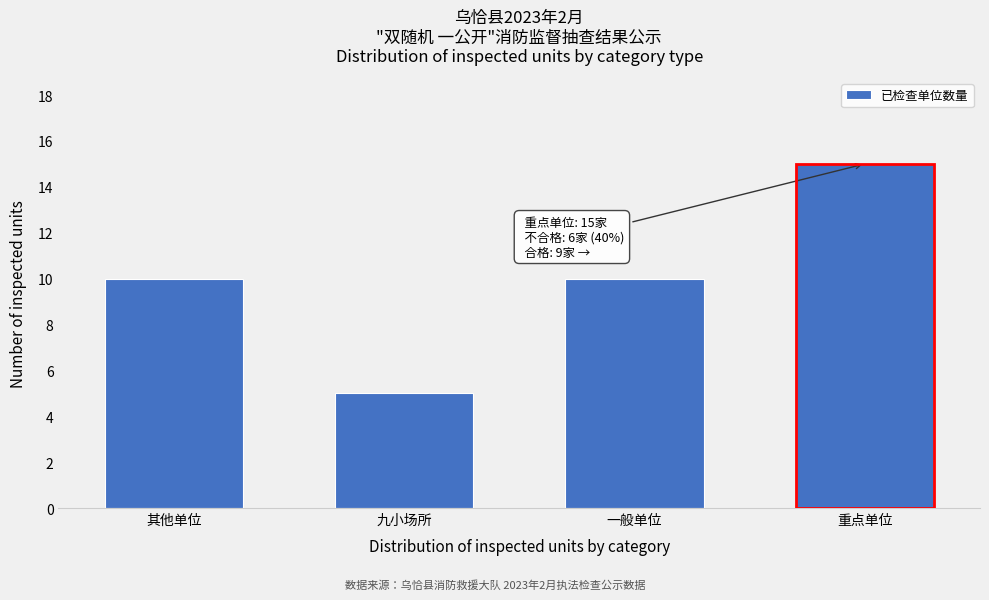

Reading left to right, list all the values displayed in this chart.

其他单位=10	九小场所=5	一般单位=10	重点单位=15